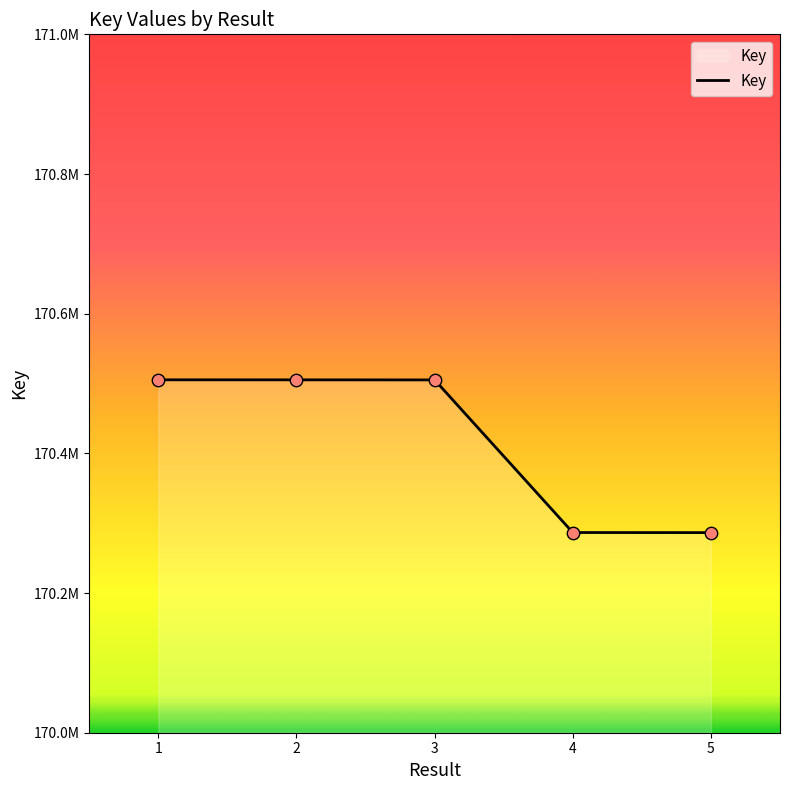

Between 3 and 2, which is larger?

2